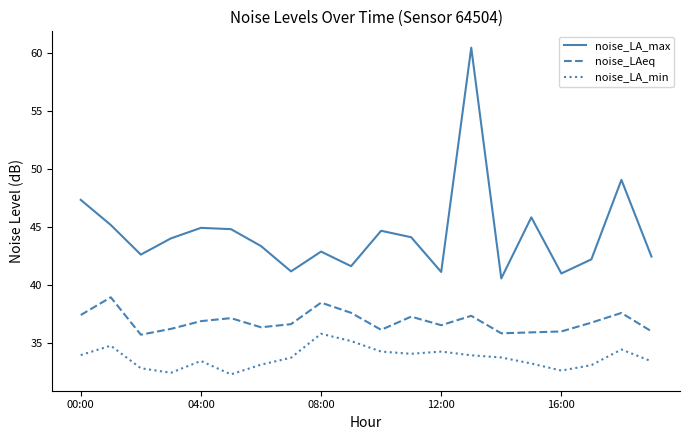

What is the maximum value shown in the chart?

60.5